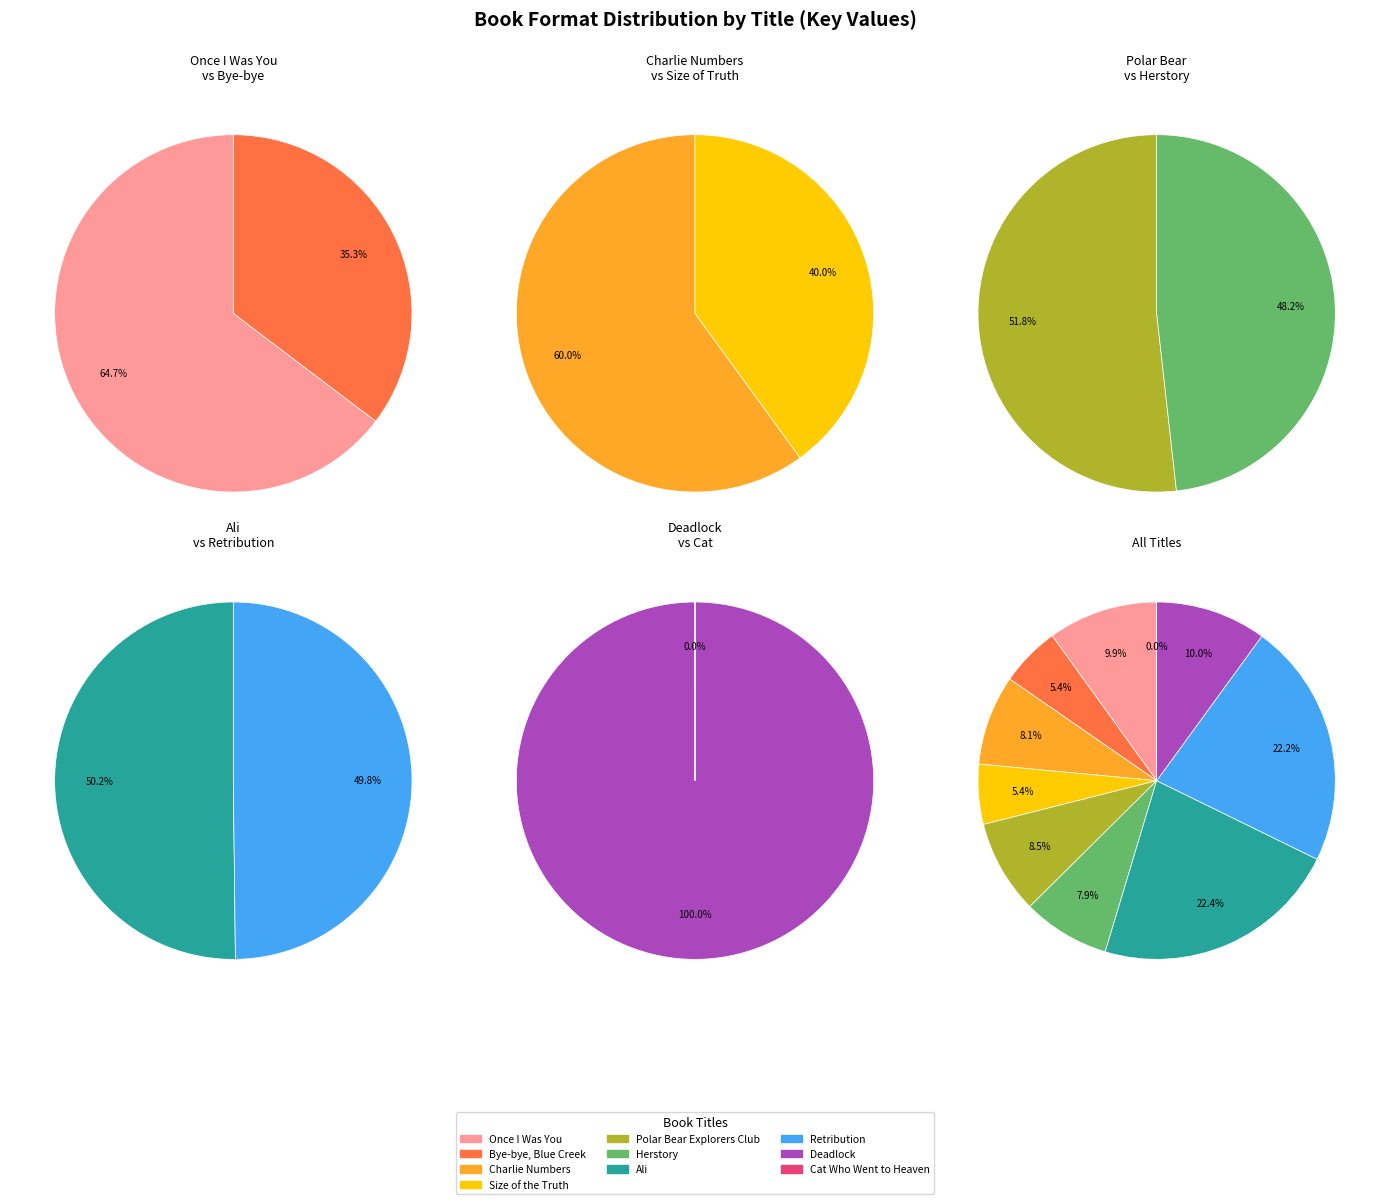

Count the number of slices in the pie.

10